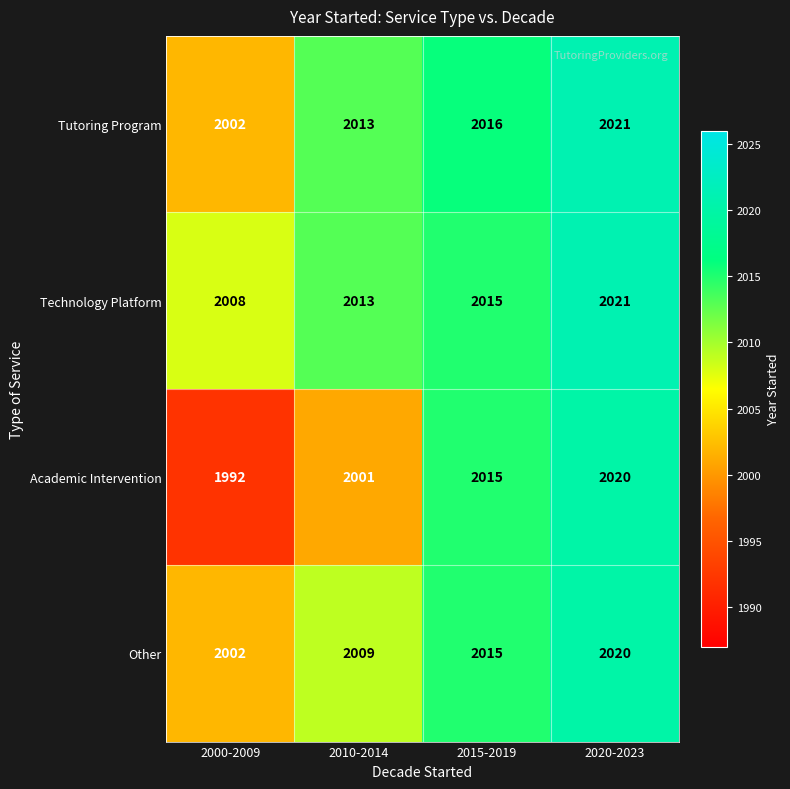

What is the difference between the Academic Intervention values at 2020-2023 and 2015-2019?

5